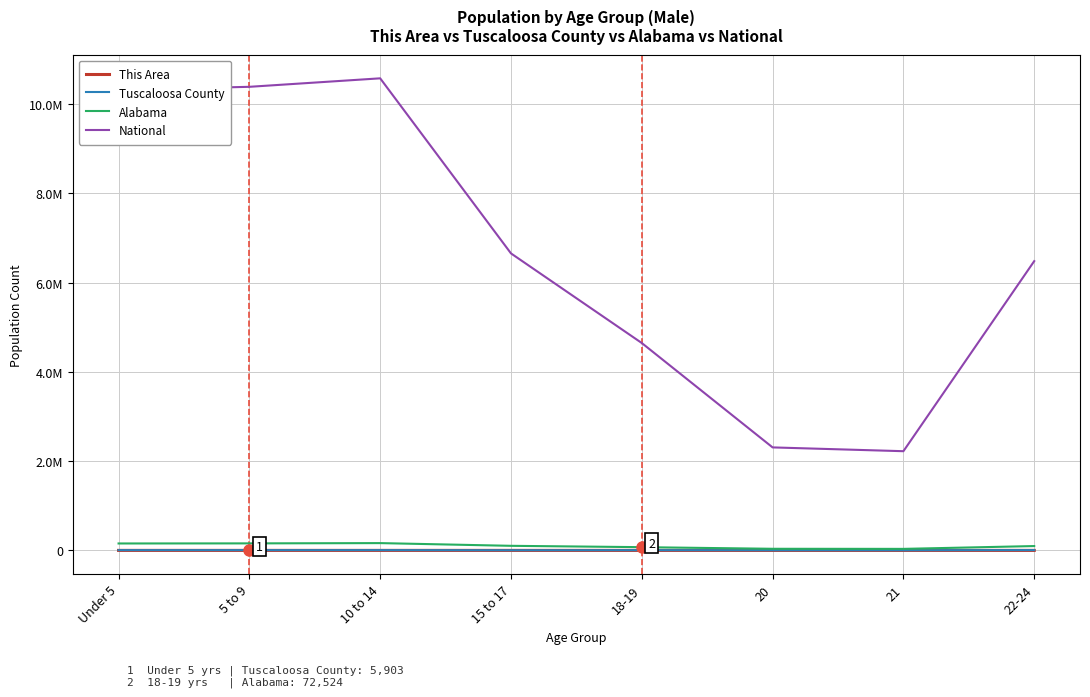

Is it true that National equals 10579862 at 10 to 14?

True